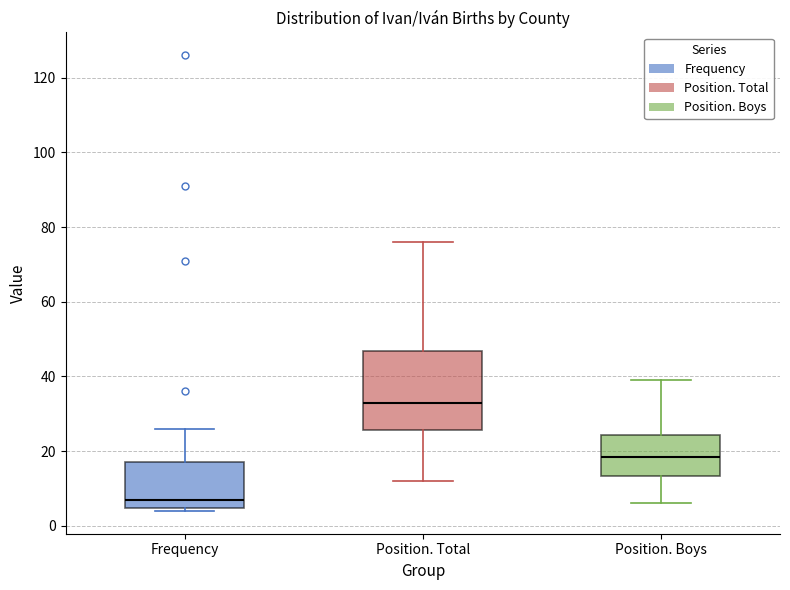

Reading left to right, read every box against the y-axis: the position of its median line, the range the box covers, and the ends of its whiskers. The values are not printed on the chart, so give them approximately, as read against the axis.

Frequency: median 8, box 4 to 18, whiskers 4 (just below the box's lower edge) to 26
Position. Total: median 34, box 26 to 46, whiskers 12 to 76
Position. Boys: median 18, box 14 to 24, whiskers 6 to 40